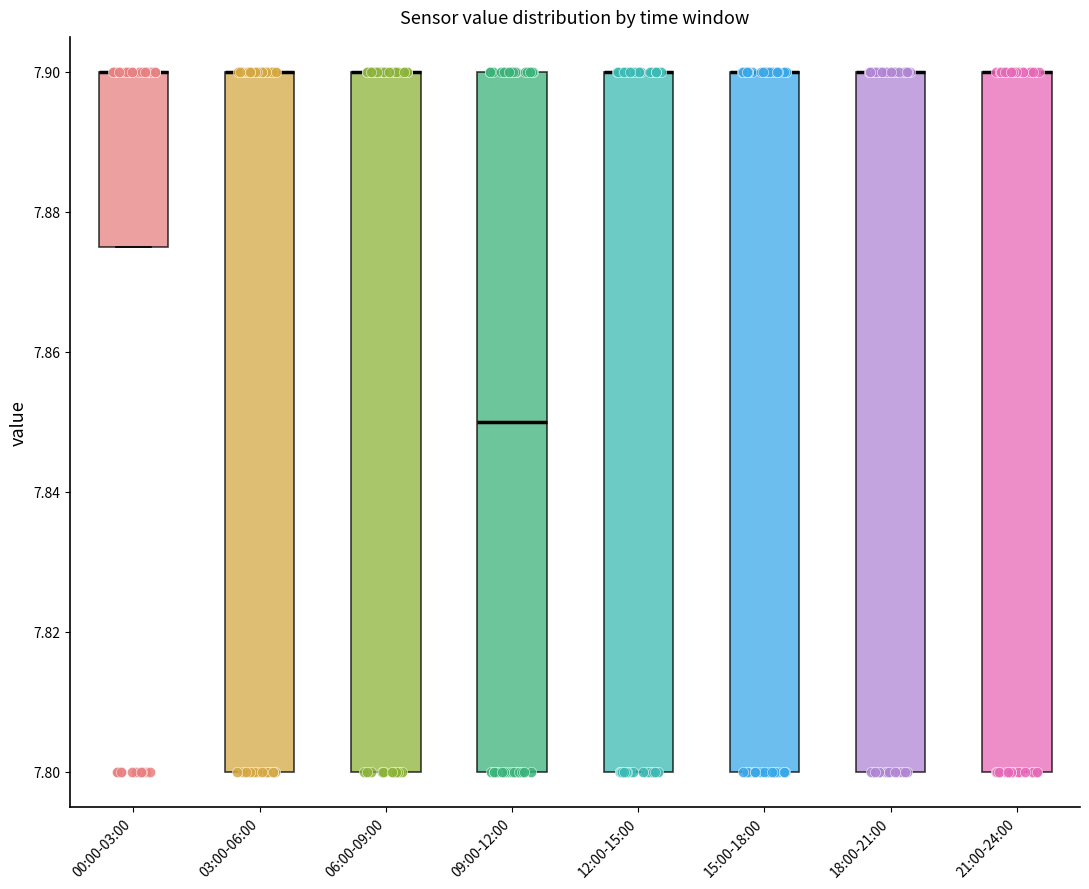

Reading left to right, read every box against the y-axis: the position of its median line, the range the box covers, and the ends of its whiskers. The values are not printed on the chart, so give them approximately, as read against the axis.

00:00-03:00: median 7.900 (drawn on the box's upper edge), box 7.876 to 7.900, whiskers 7.876 to 7.900
03:00-06:00: median 7.900 (drawn on the box's upper edge), box 7.800 to 7.900, whiskers 7.800 to 7.900
06:00-09:00: median 7.900 (drawn on the box's upper edge), box 7.800 to 7.900, whiskers 7.800 to 7.900
09:00-12:00: median 7.850, box 7.800 to 7.900, whiskers 7.800 to 7.900
12:00-15:00: median 7.900 (drawn on the box's upper edge), box 7.800 to 7.900, whiskers 7.800 to 7.900
15:00-18:00: median 7.900 (drawn on the box's upper edge), box 7.800 to 7.900, whiskers 7.800 to 7.900
18:00-21:00: median 7.900 (drawn on the box's upper edge), box 7.800 to 7.900, whiskers 7.800 to 7.900
21:00-24:00: median 7.900 (drawn on the box's upper edge), box 7.800 to 7.900, whiskers 7.800 to 7.900